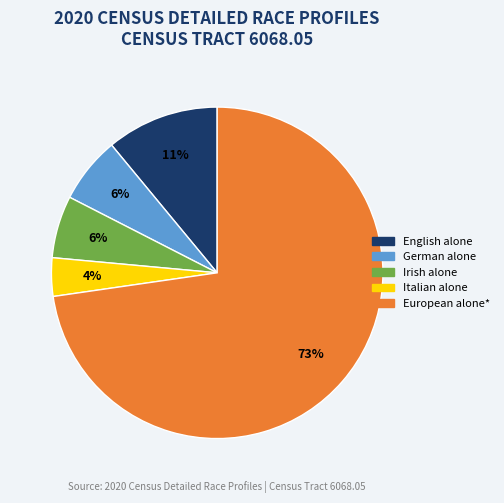

To the nearest percent, what is the average slice percentage?

20%